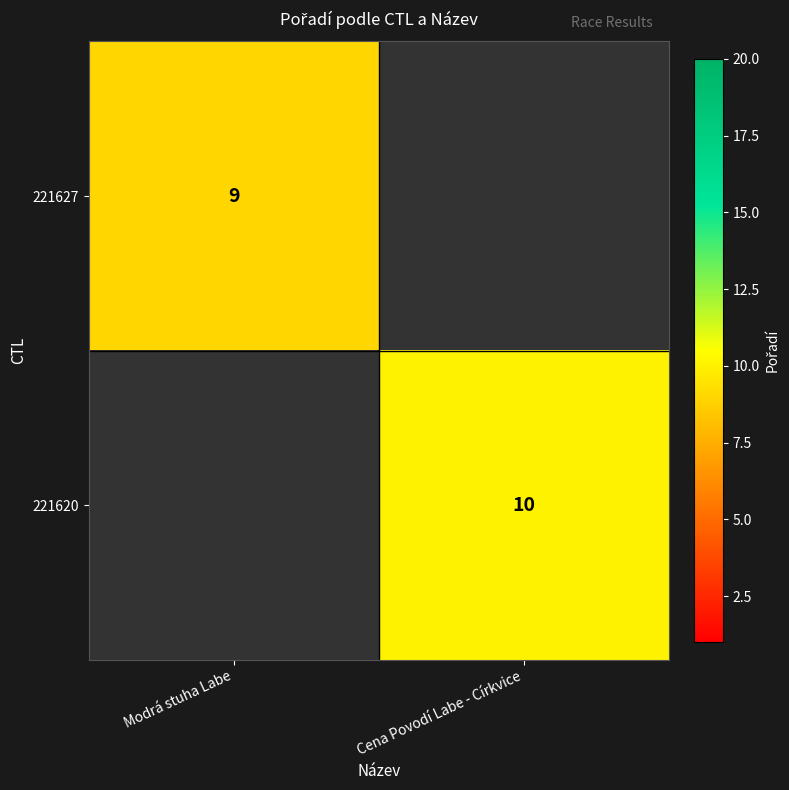

Which label corresponds to the smallest value in the chart?

Modrá stuha Labe